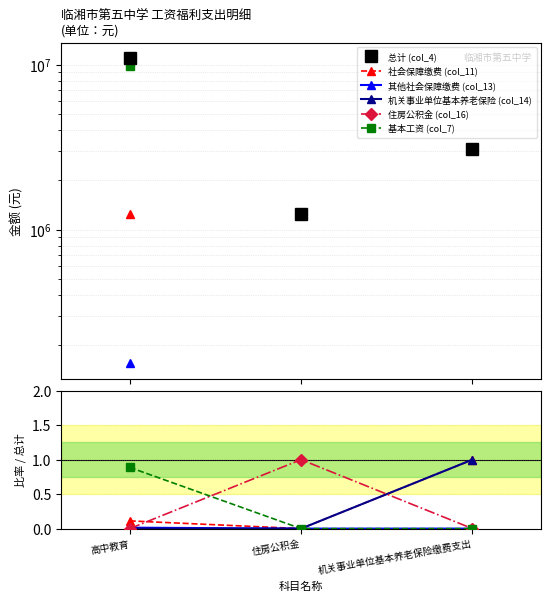

Between 机关事业单位基本养老保险缴费支出 and 高中教育, which is larger?

高中教育